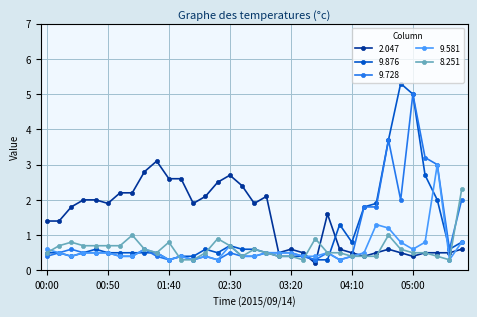

What is the value of the 2.047 point at the 34th from the left?

0.5